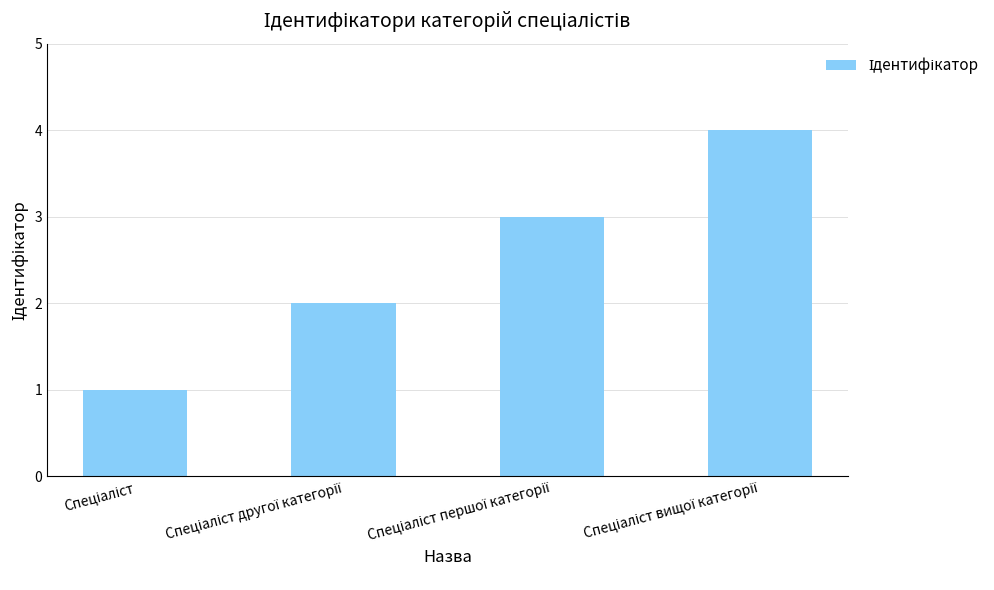

What is the maximum value shown in the chart?

4